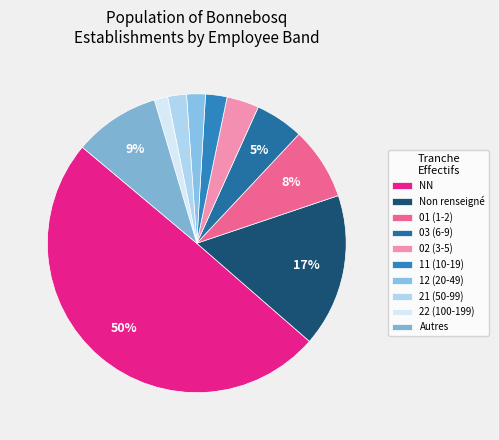

How many slices are in this pie chart?

10